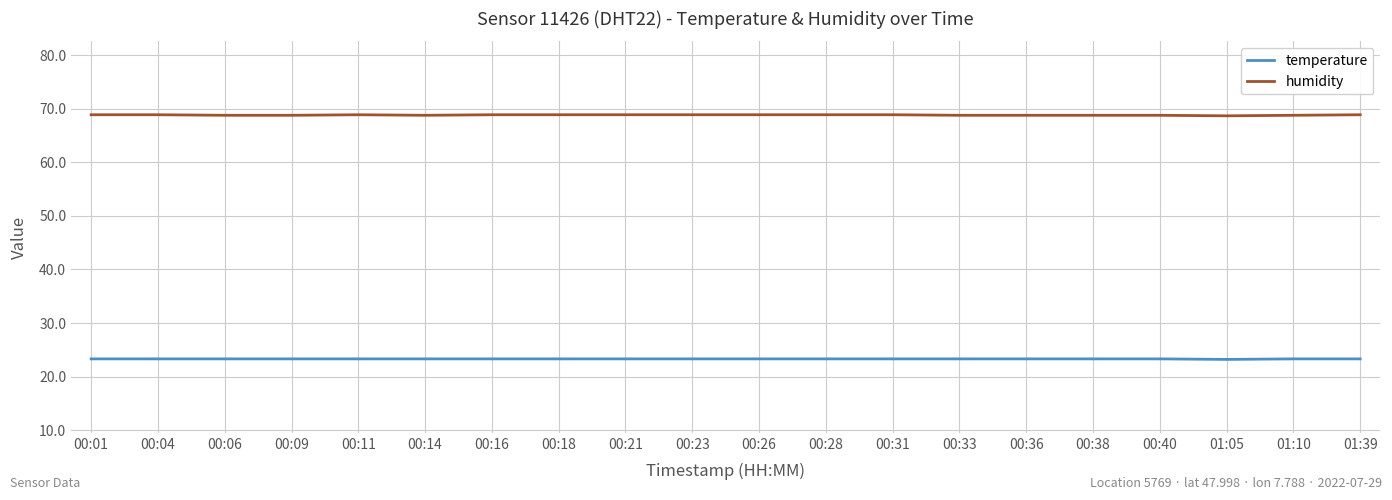

What position from the right is 00:01?

20